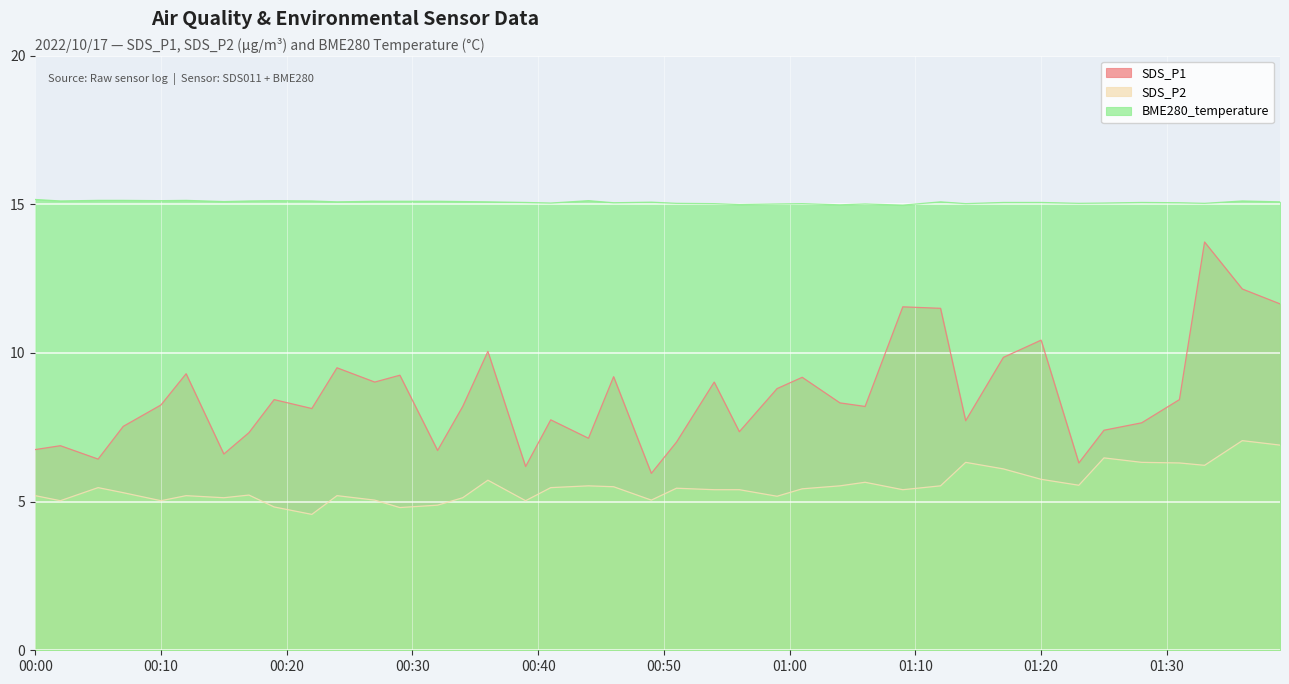

What is the sum of all SDS_P1 values?

340.8